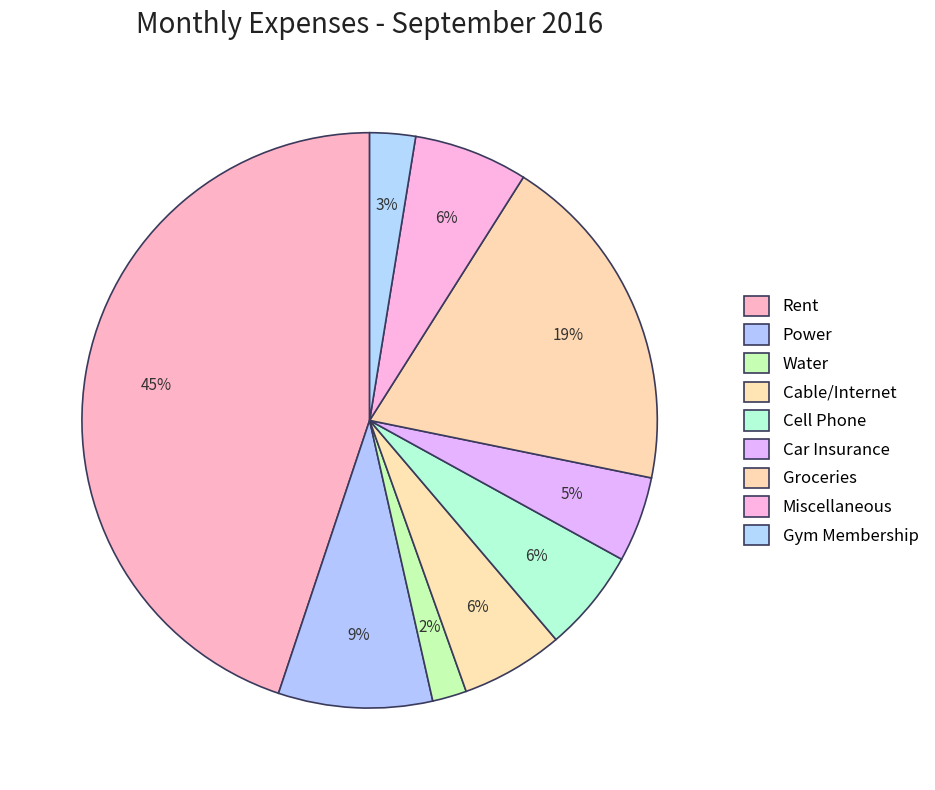

How many slices are in this pie chart?

9